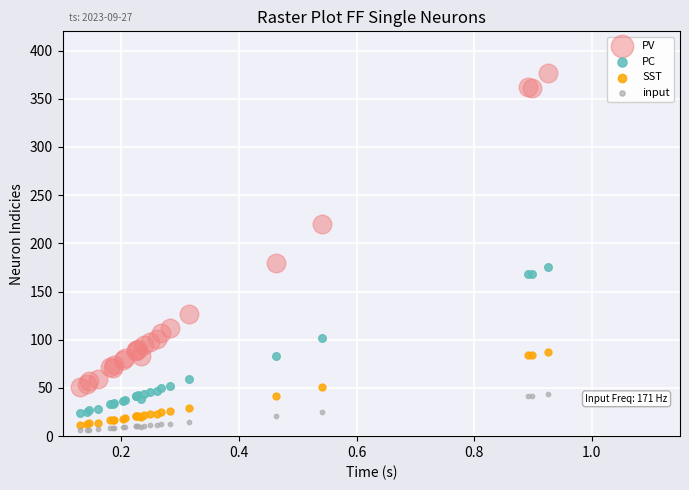

Which series has the widest spread of Y values?

PV